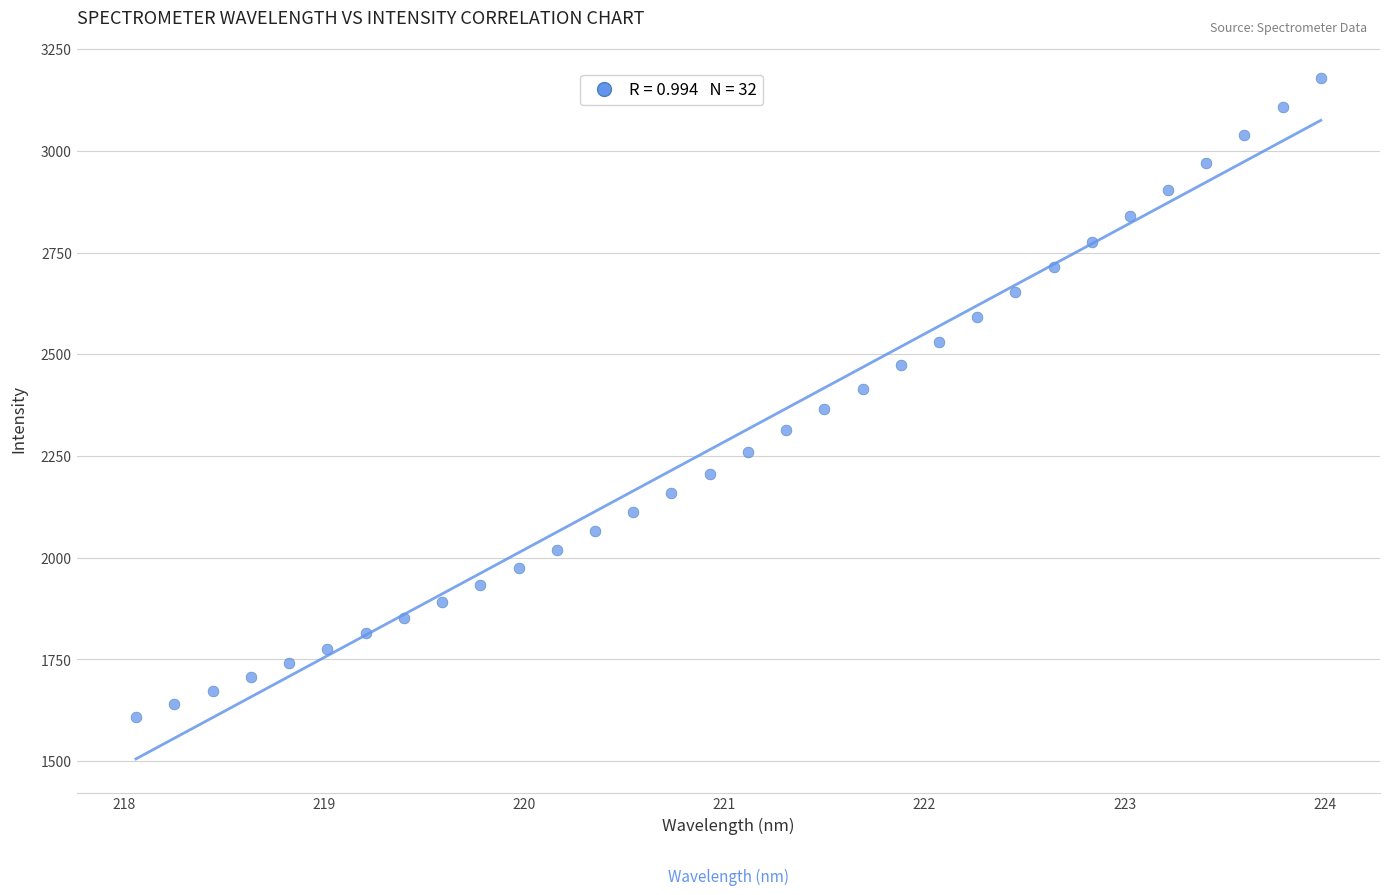

What is the range of X values (max minus min)?

5.9